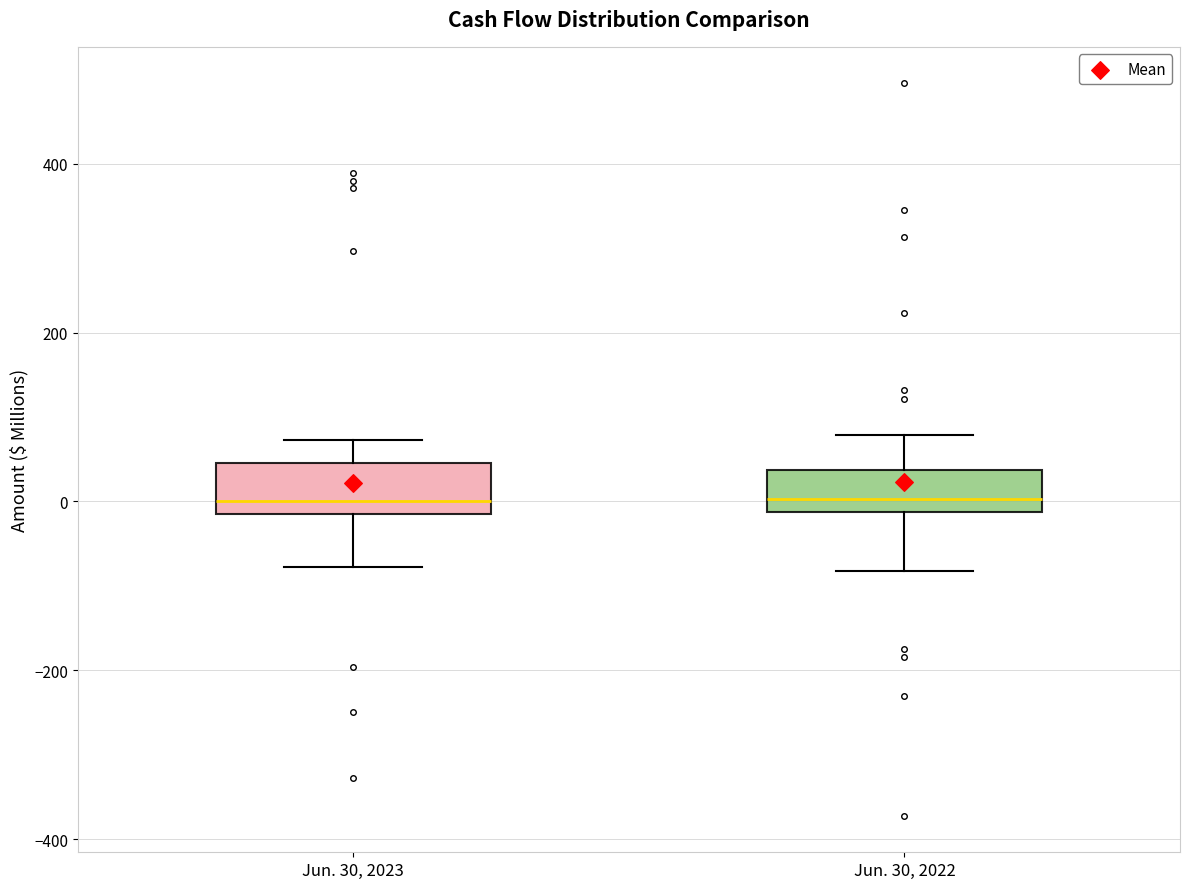

Where is the upper edge of the box for Jun. 30, 2023 on the y-axis? The values are not printed on the chart, so give them approximately, as read against the axis.

40